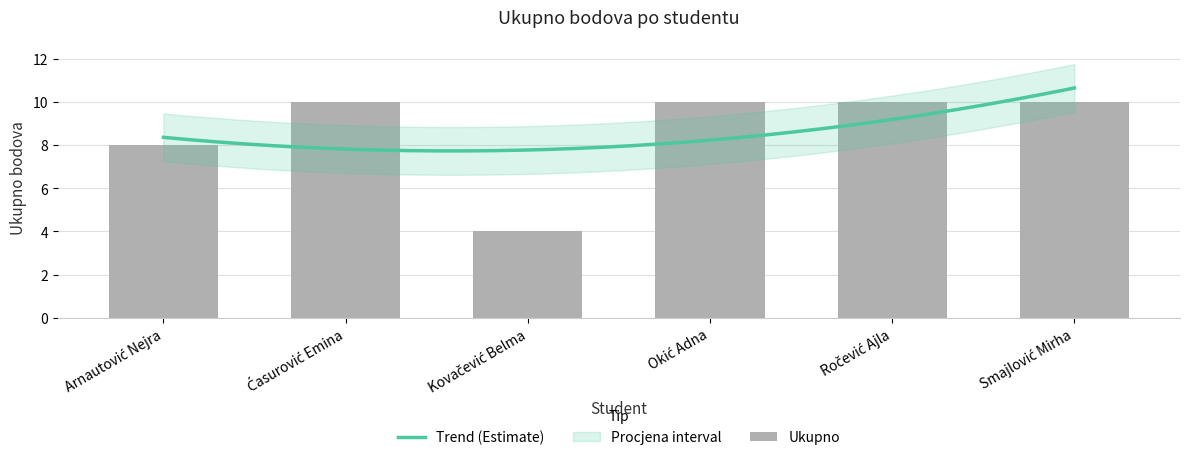

How many bars are there in total?

6